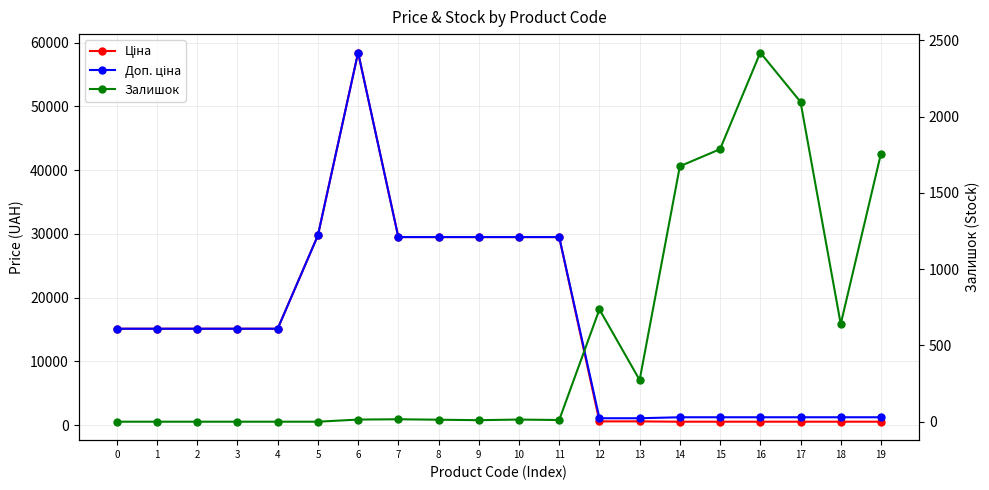

The value of Ціна at 16 is 539.0. True or false?

True